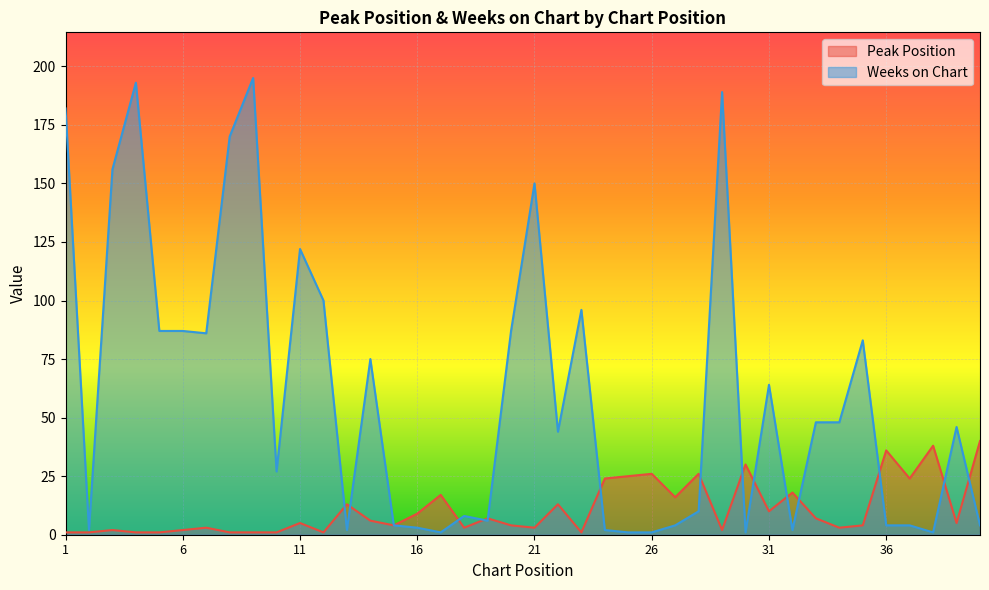

In Weeks on Chart, how many points are higher than both neighbors (excluding endpoints)?

11